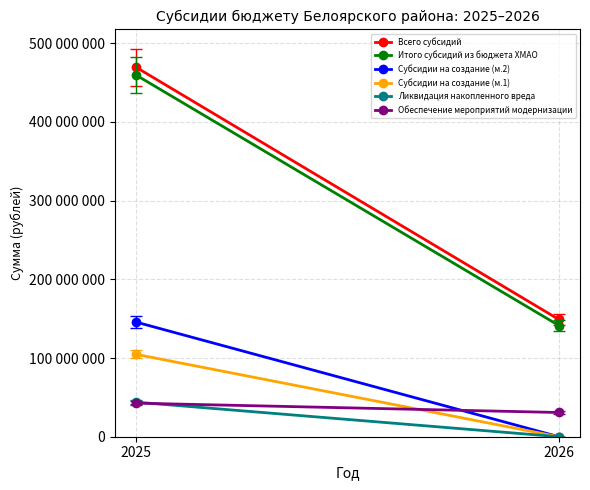

Reading left to right, list all the values displayed in this chart.

Всего субсидий: 2025=469343300	2026=148935600
Итого субсидий из бюджета ХМАО: 2025=459441300	2026=141297900
Субсидии на создание (м.2): 2025=145629000	2026=0
Субсидии на создание (м.1): 2025=104647000	2026=0
Ликвидация накопленного вреда: 2025=43920700	2026=0
Обеспечение мероприятий модернизации: 2025=42654400	2026=30774500